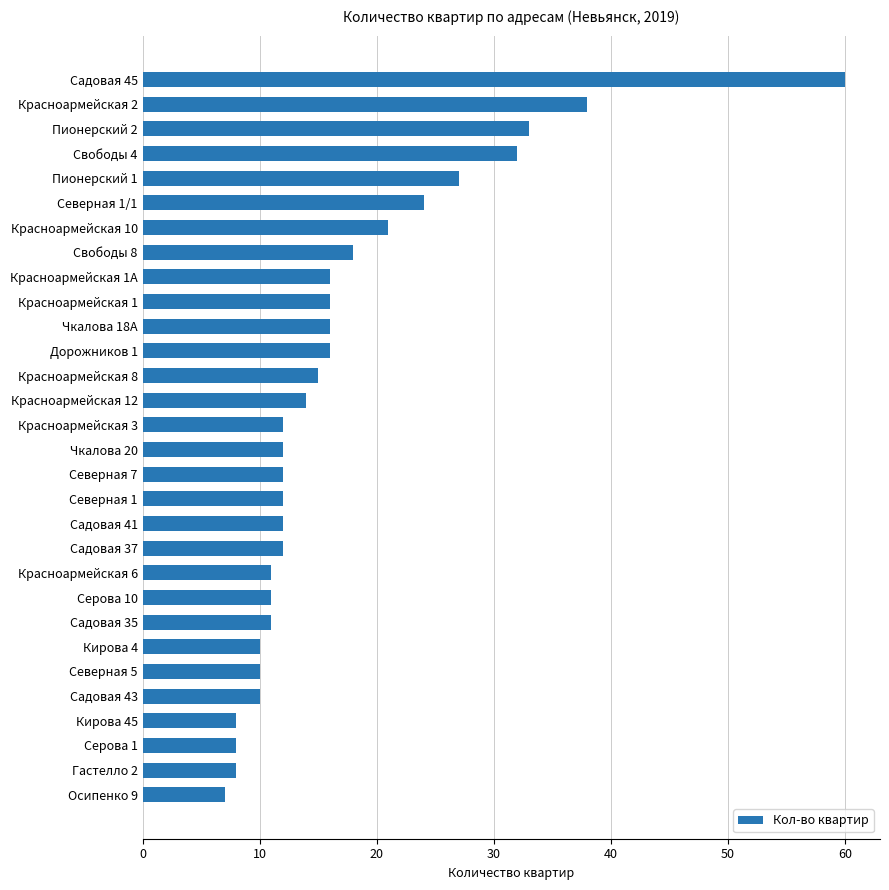

Reading top to bottom, what are all the values shown in this chart?

Садовая 45=60	Красноармейская 2=38	Пионерский 2=33	Свободы 4=32	Пионерский 1=27	Северная 1/1=24	Красноармейская 10=21	Свободы 8=18	Красноармейская 1А=16	Красноармейская 1=16	Чкалова 18А=16	Дорожников 1=16	Красноармейская 8=15	Красноармейская 12=14	Красноармейская 3=12	Чкалова 20=12	Северная 7=12	Северная 1=12	Садовая 41=12	Садовая 37=12	Красноармейская 6=11	Серова 10=11	Садовая 35=11	Кирова 4=10	Северная 5=10	Садовая 43=10	Кирова 45=8	Серова 1=8	Гастелло 2=8	Осипенко 9=7